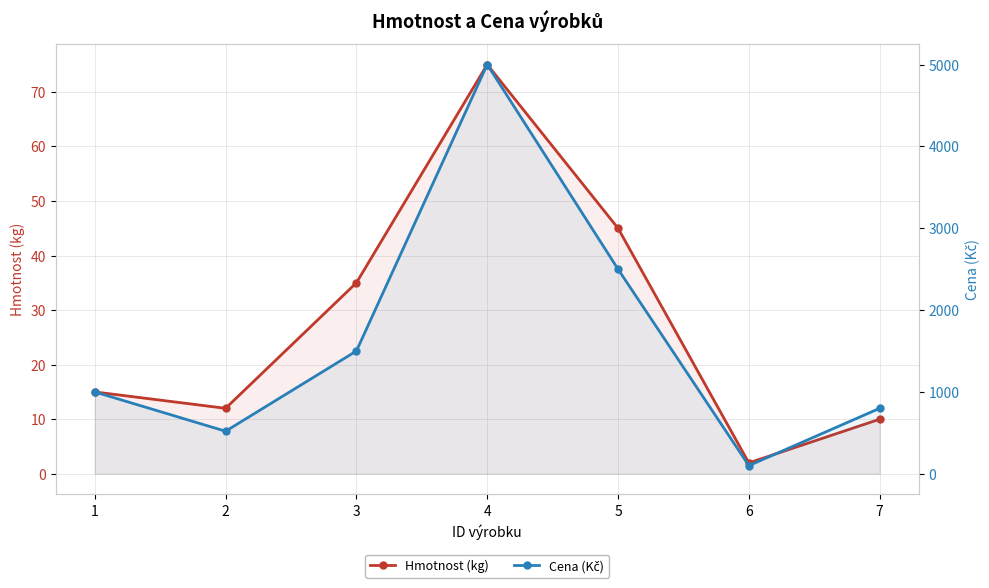

Which has a higher value, 7 or 4?

4